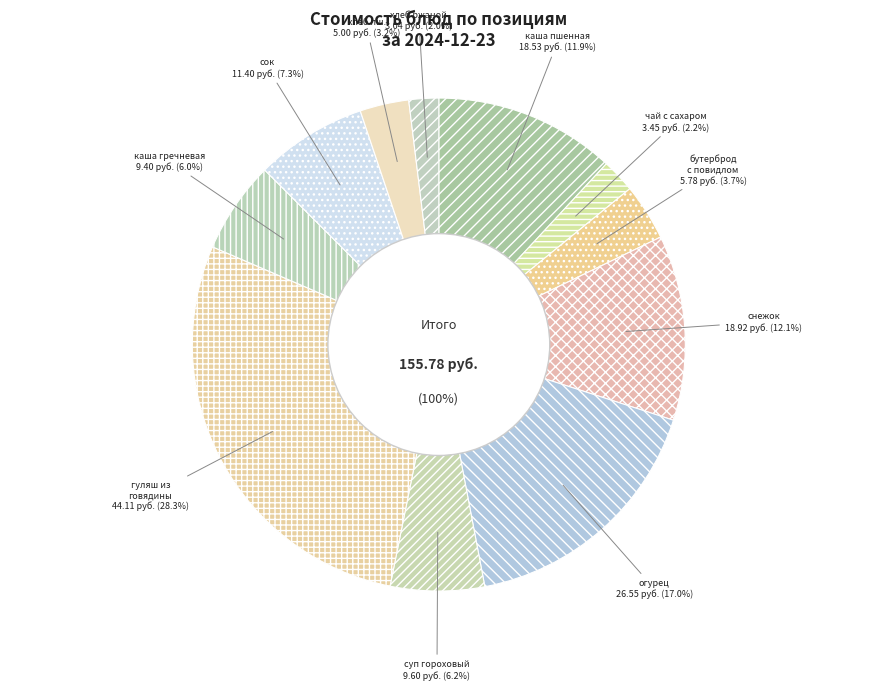

To the nearest percent, what is the average slice percentage?

9%